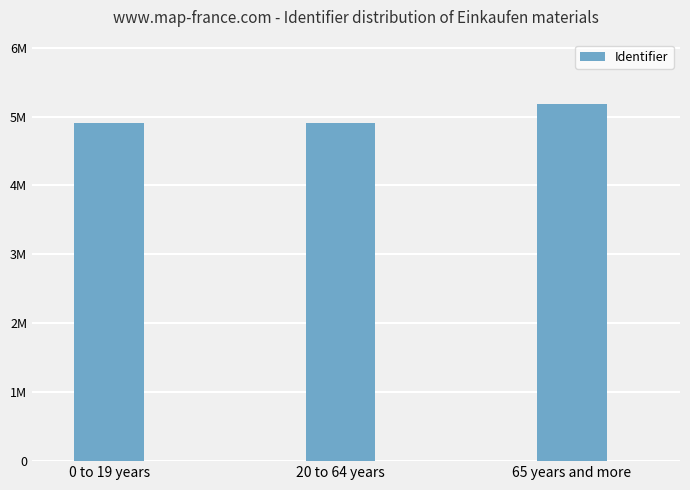

Which label corresponds to the smallest value in the chart?

0 to 19 years